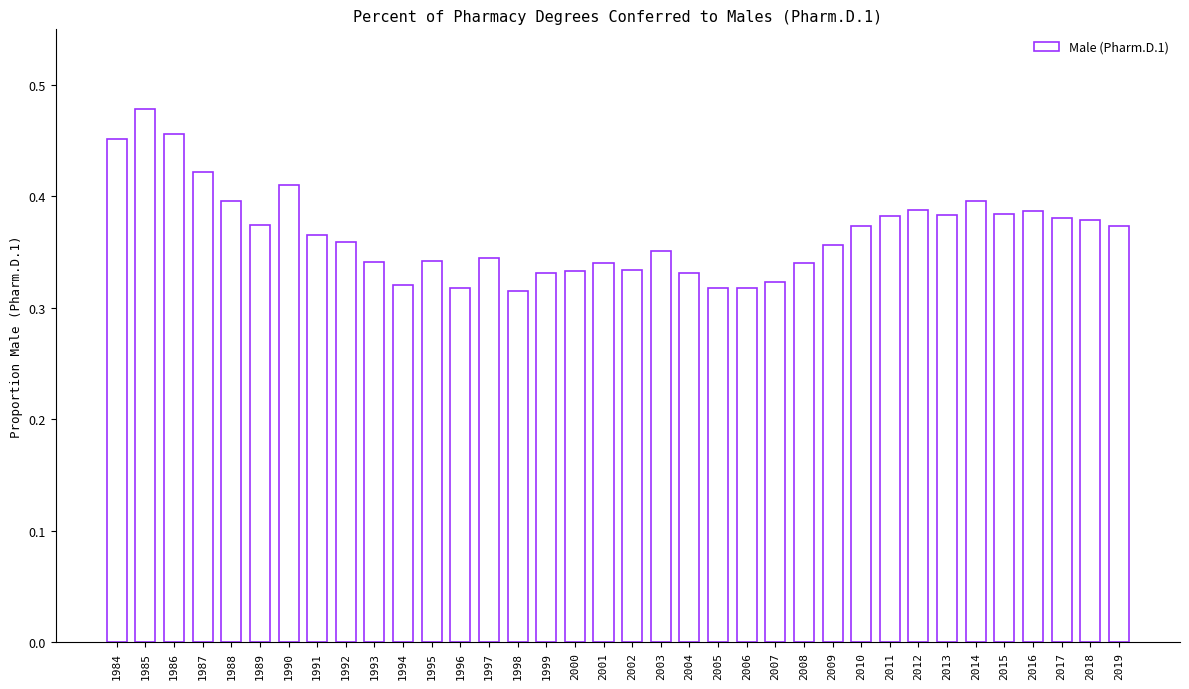

Count the values in the range 0 to 1.

36